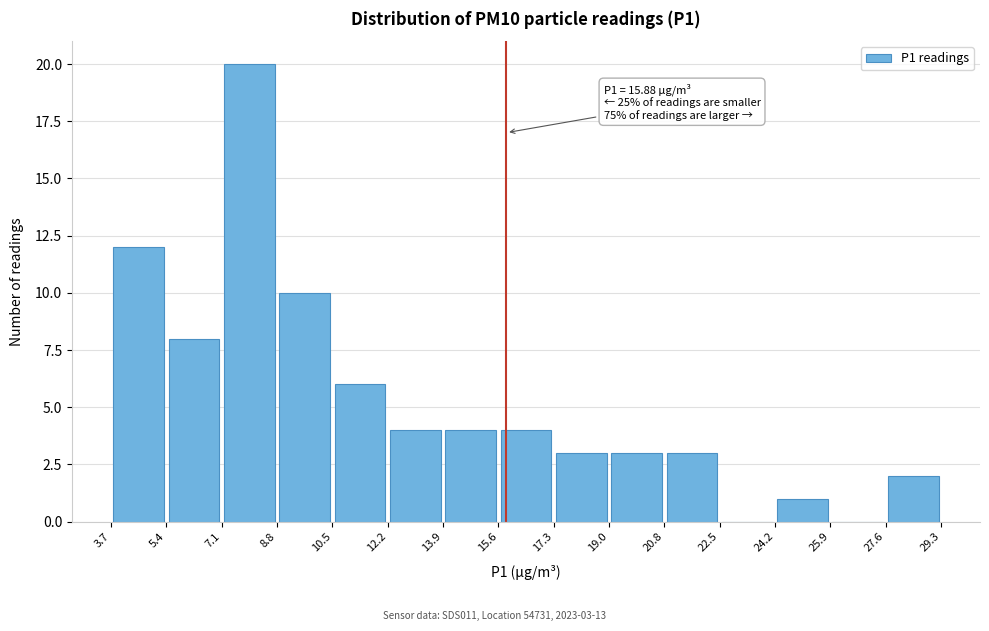

Which range on the x-axis has the tallest bar?

7.1 to 8.8